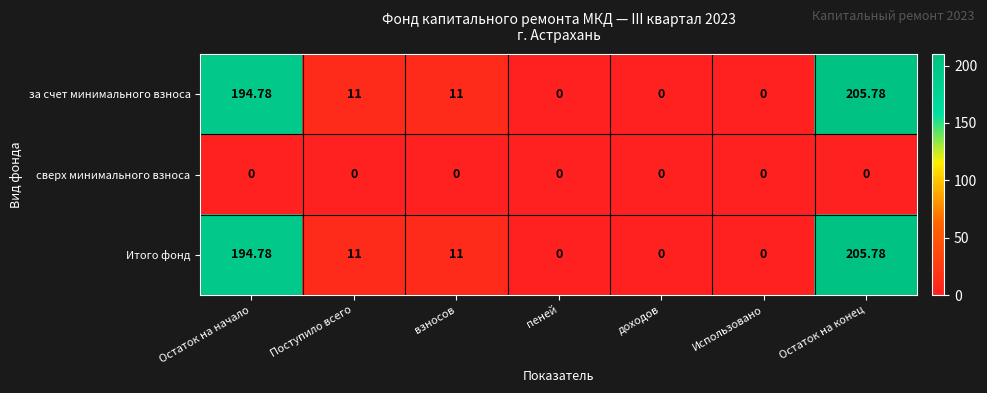

Count the number of data series in this chart.

3